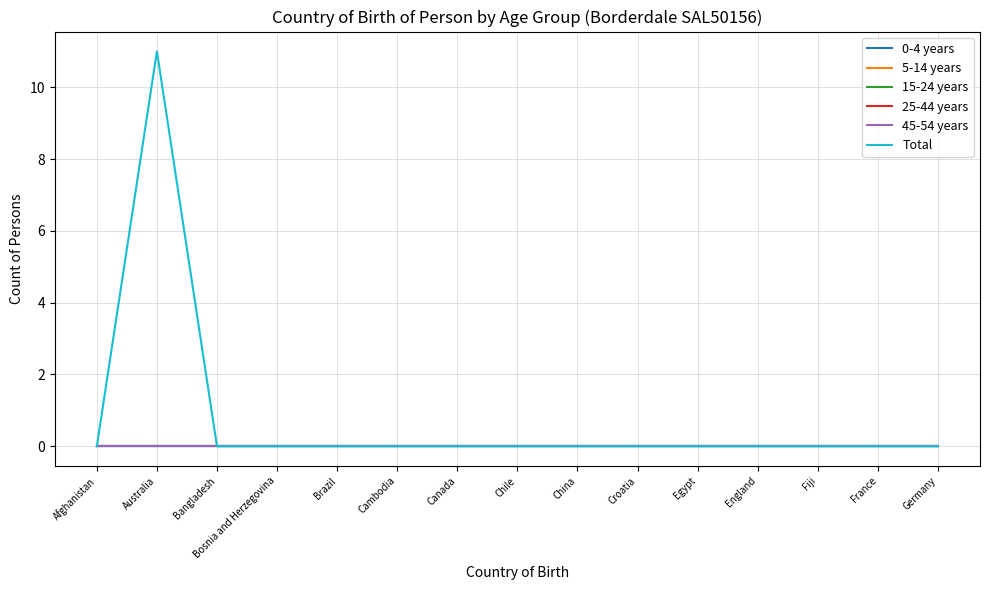

Is this an area chart (filled region under the line)?

No